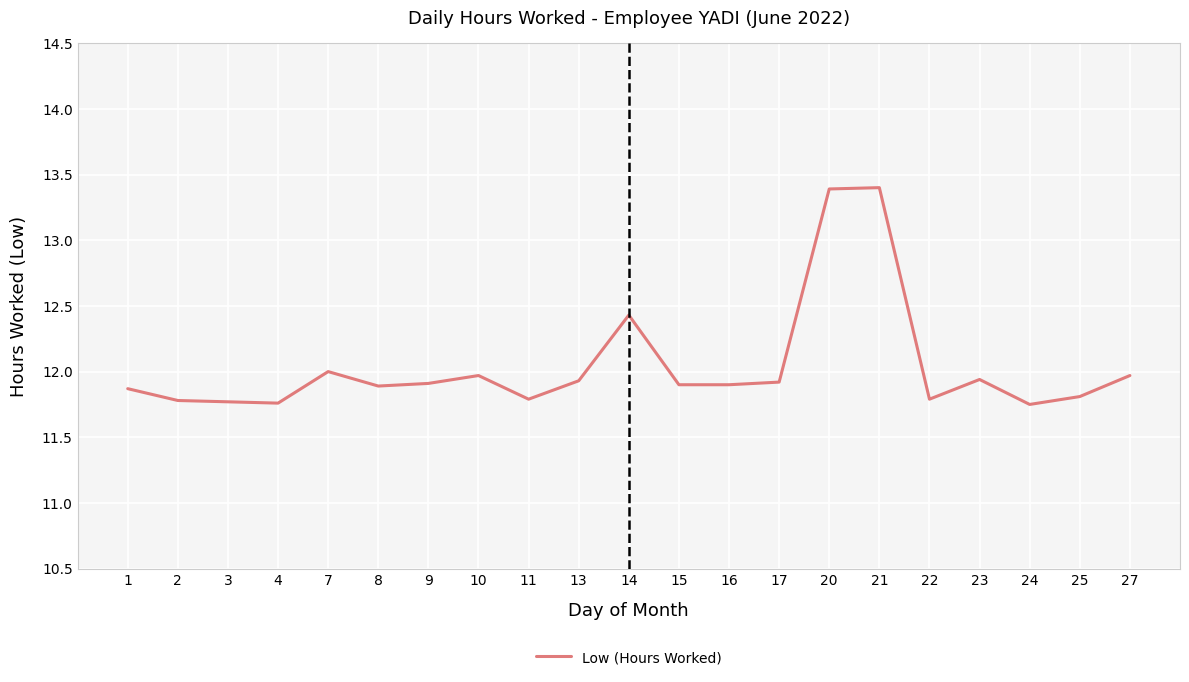

True or false: the data shows 13.4 at 21.

True